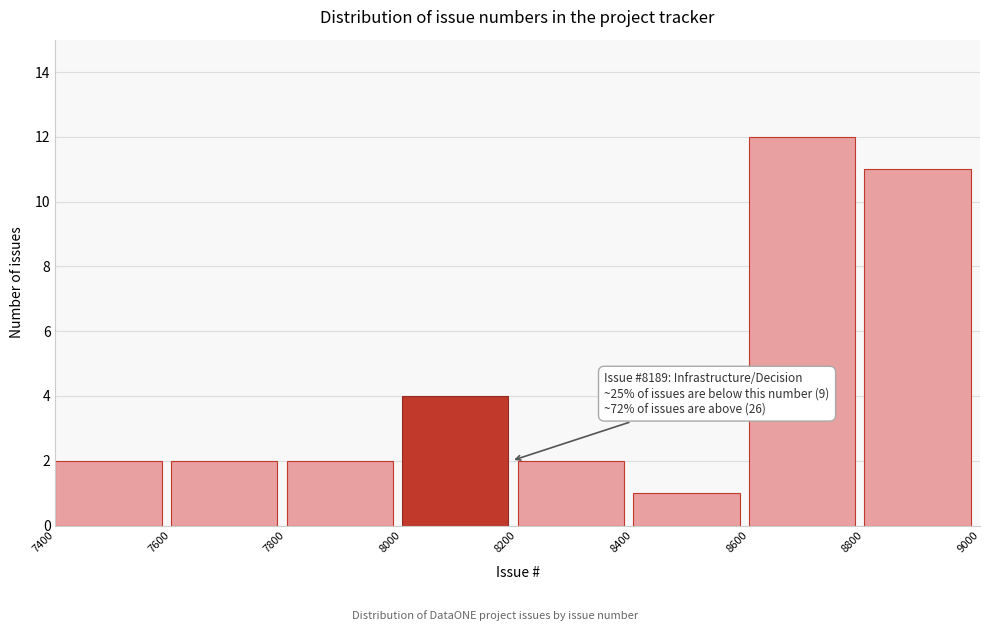

Which range on the x-axis has the tallest bar?

8600 to 8800